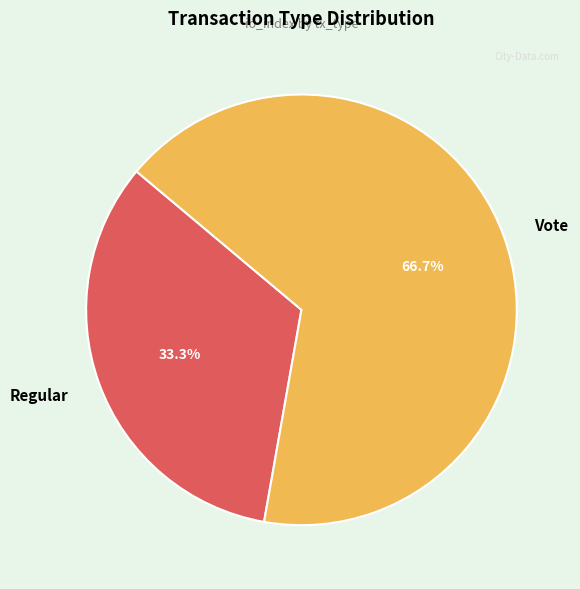

Rank the categories by value from highest to lowest.

Vote, Regular